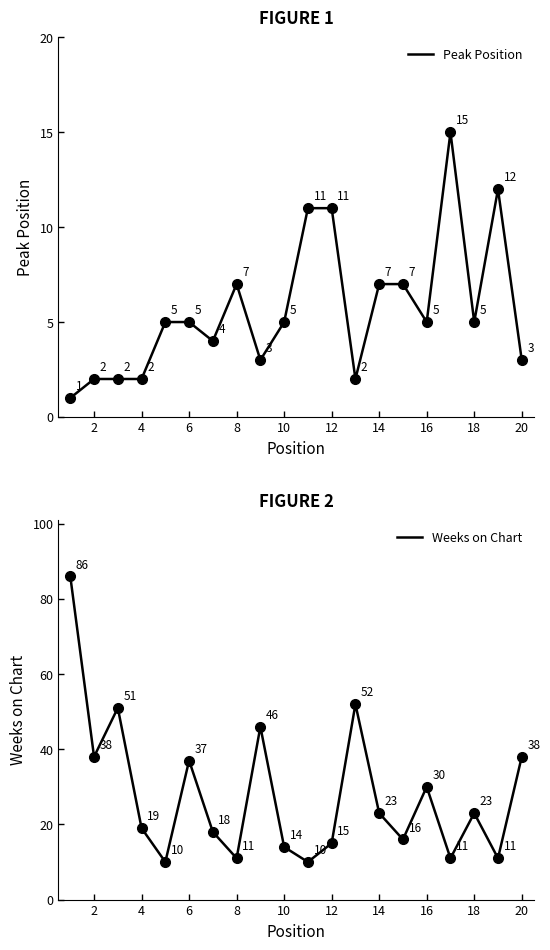

How many interior local peaks does the Weeks on Chart series have?

6